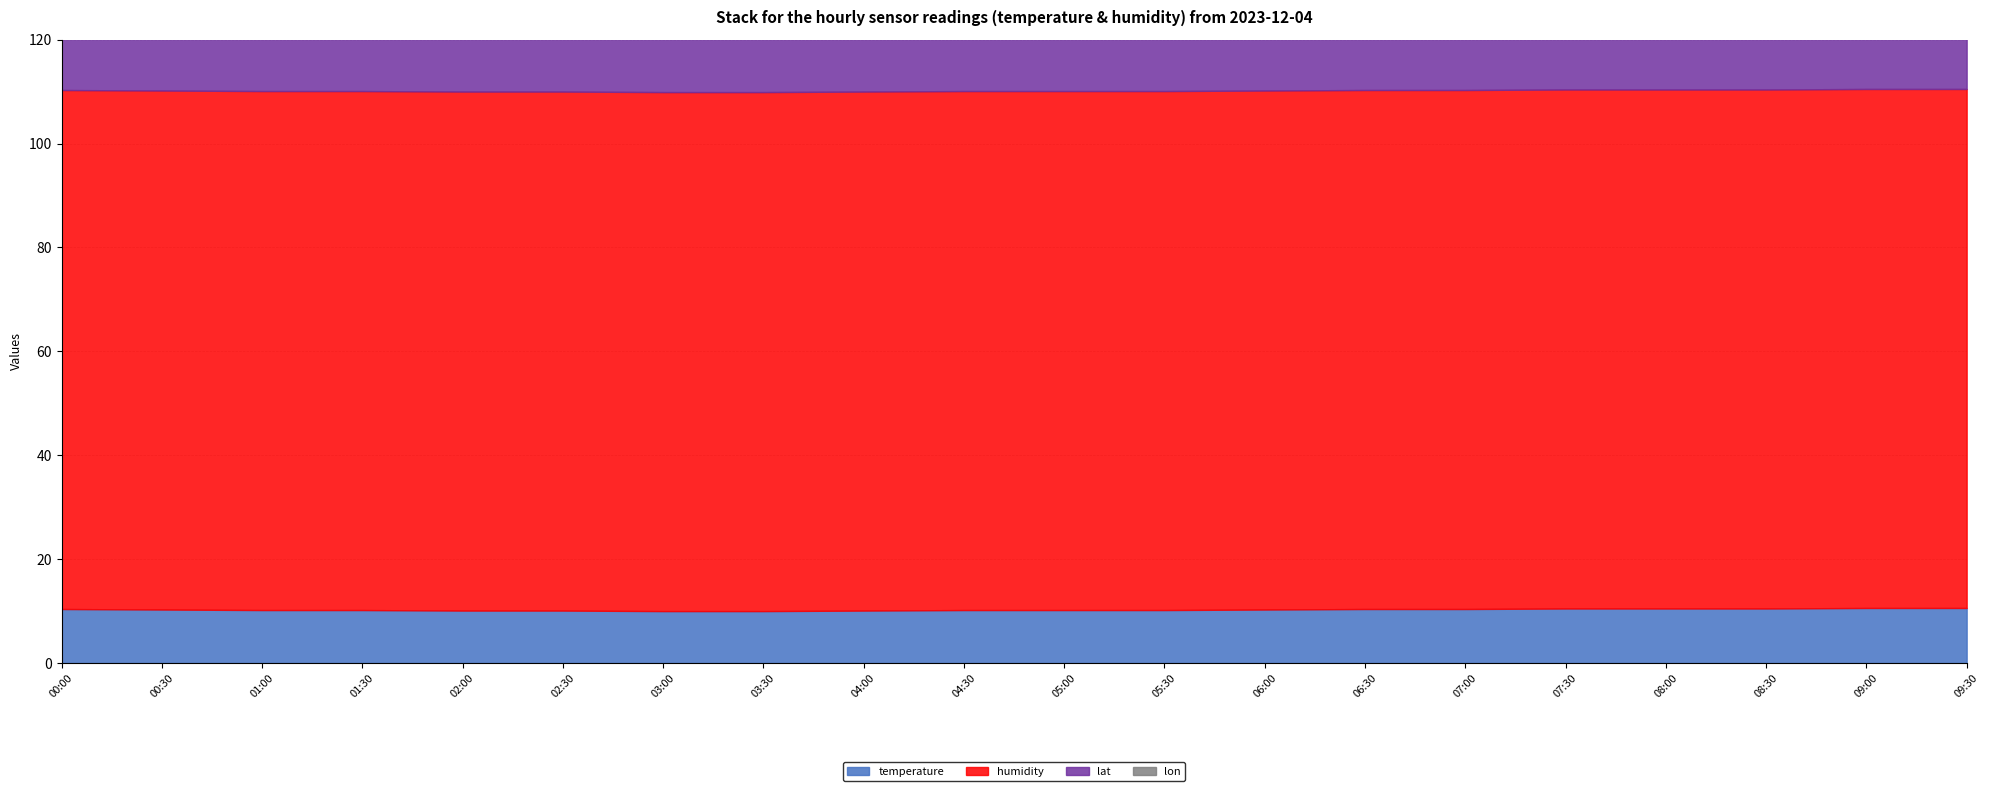

Which category has the lowest value in the lon series?

00:00